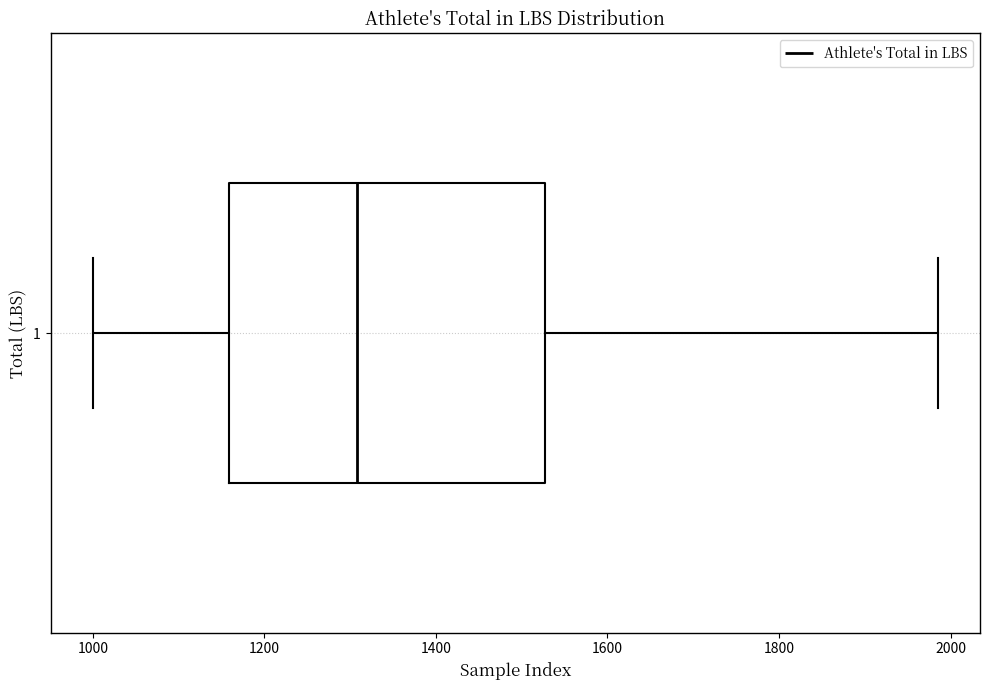

Read this box plot against the x-axis: the position of the median line, the range covered by the box, and the ends of both whiskers. The values are not printed on the chart, so give them approximately, as read against the axis.

median 1300, box 1160 to 1520, whiskers 1000 to 1980